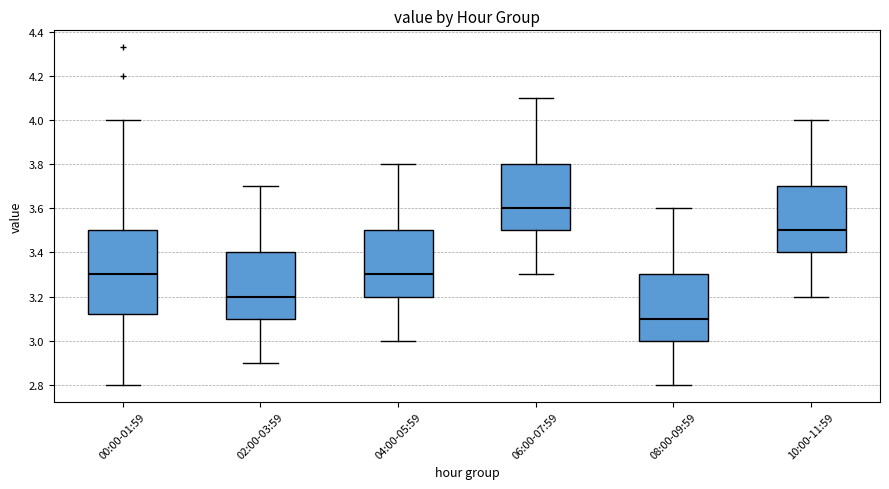

Comparing the boxes themselves (not the whiskers), which one is the tallest?

00:00-01:59